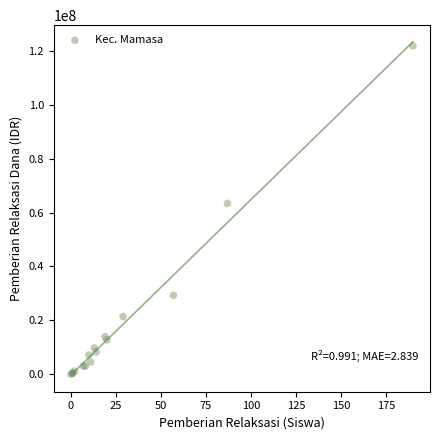

What Y value in the scatter plot is closest to 60937500?

63375000